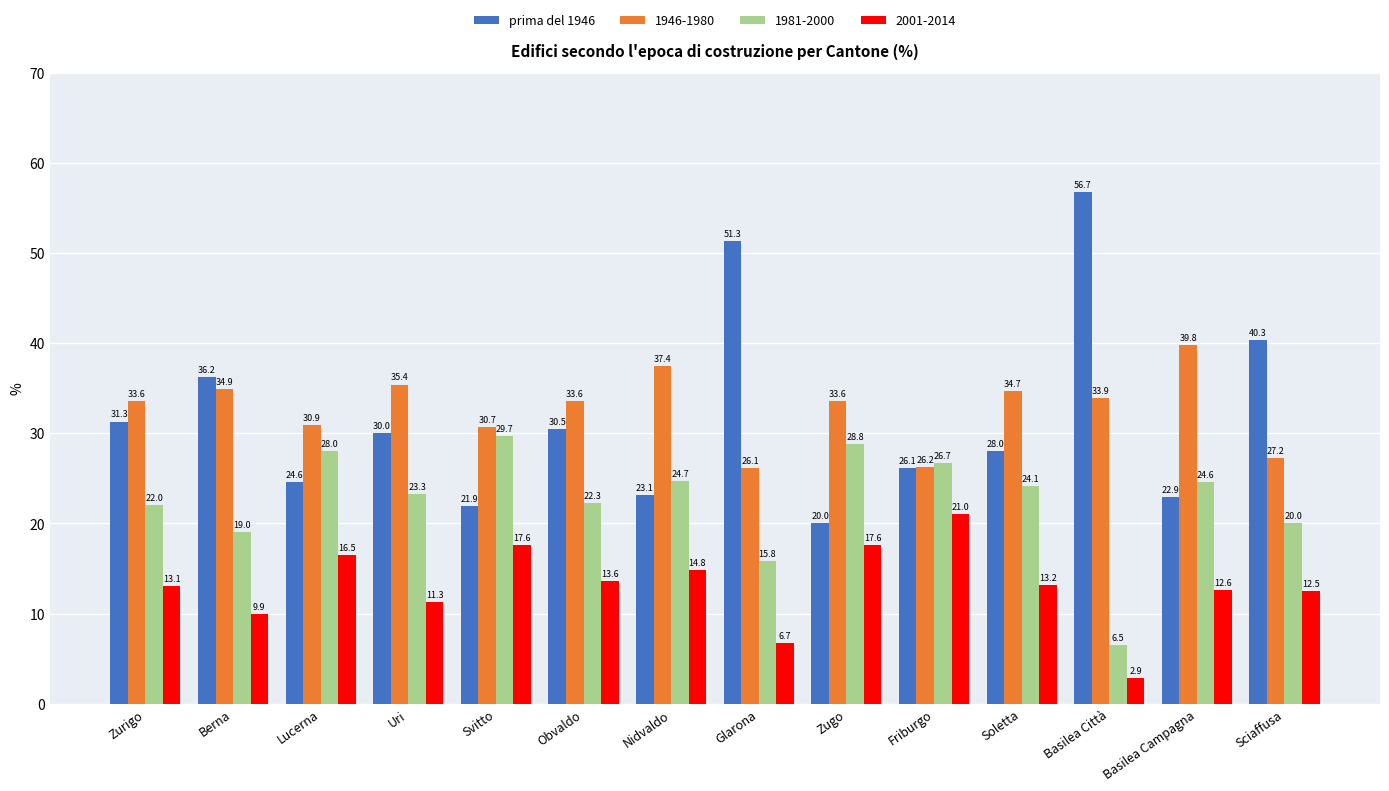

Is it true that 1946-1980 equals 33.6 at Obvaldo?

True